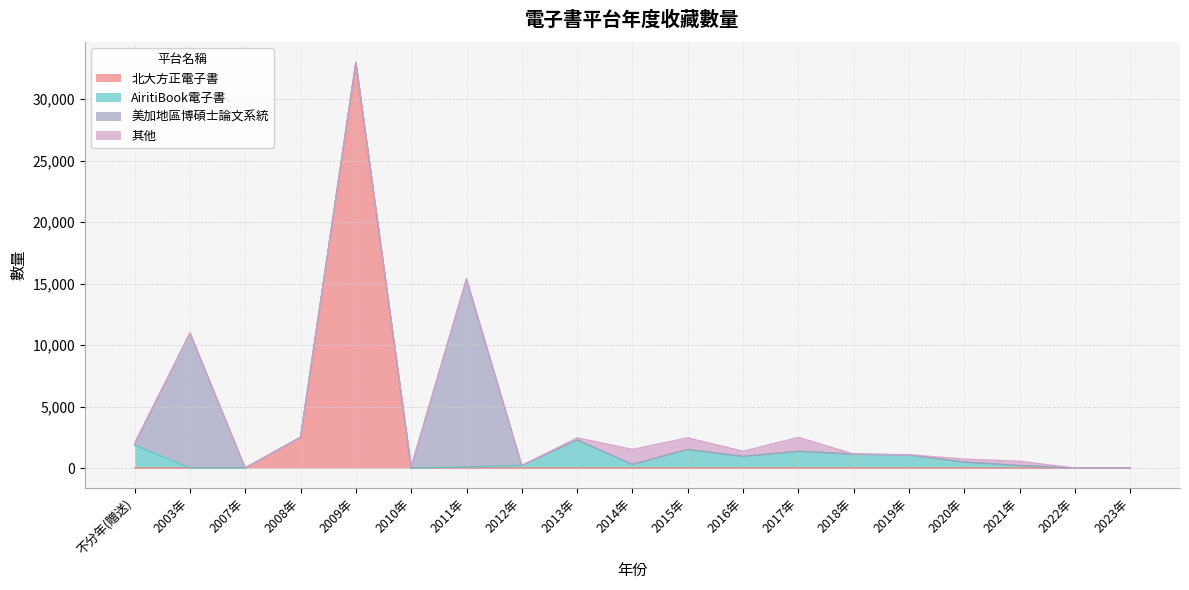

List the series in order of their peak value, highest first.

北大方正電子書, 美加地區博碩士論文系統, AiritiBook電子書, 其他